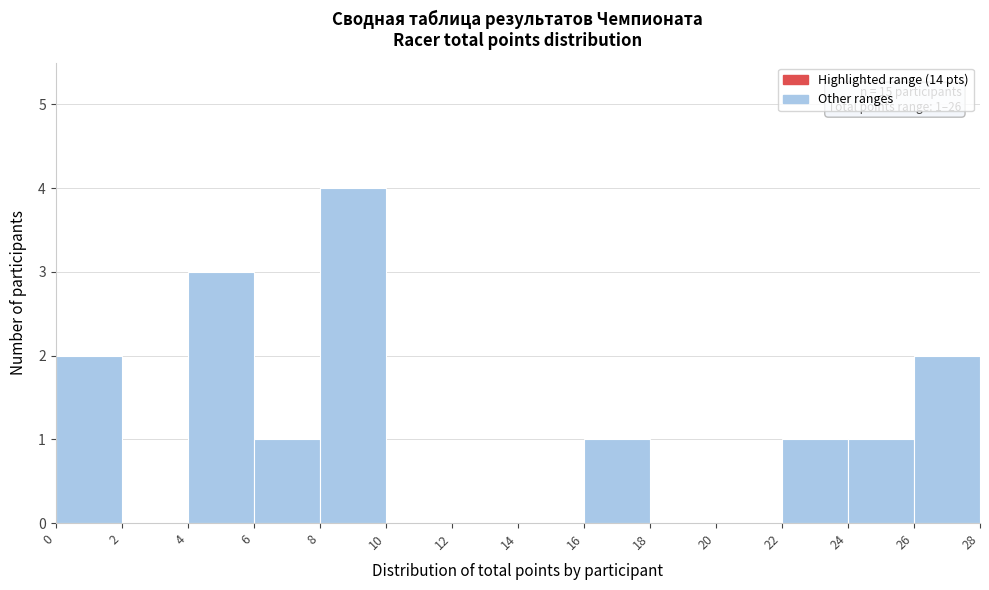

Over which range of the x-axis is the bar tallest?

8 to 10